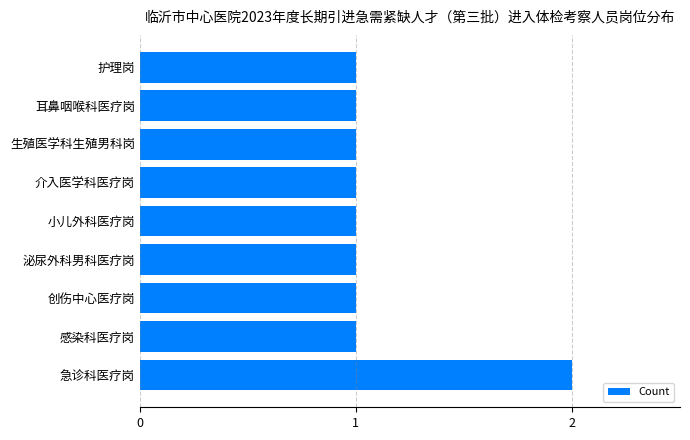

What is the ratio of the value at 感染科医疗岗 to the value at 护理岗?

1.0